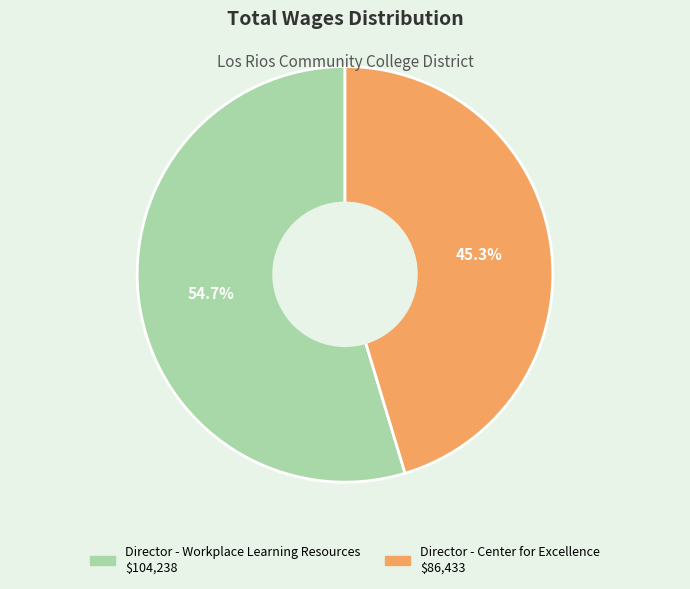

True or false: Director - Center for Excellence accounts for 56% of the total.

False